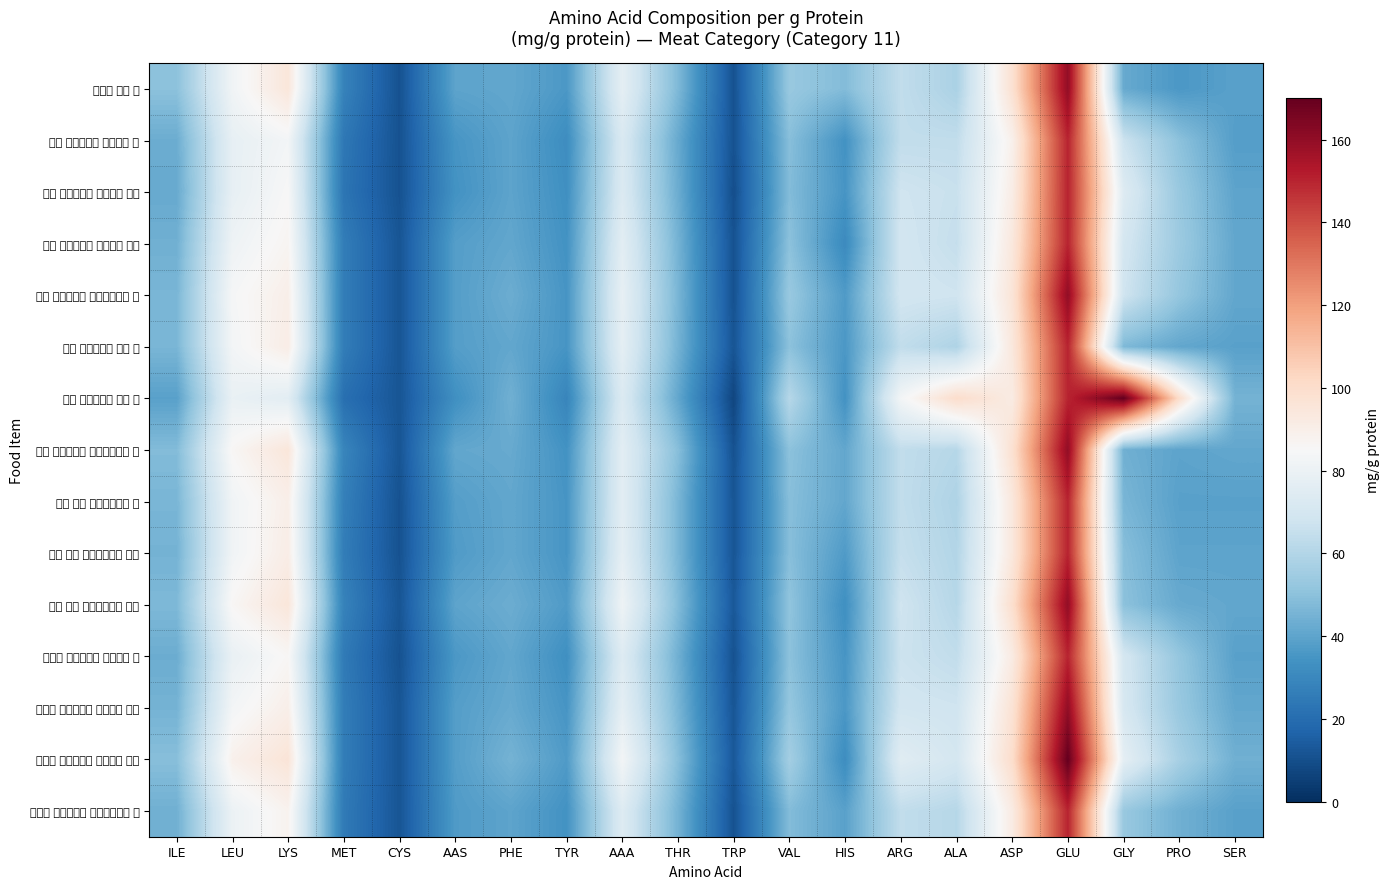

Between PRO and ALA, which is larger?

ALA